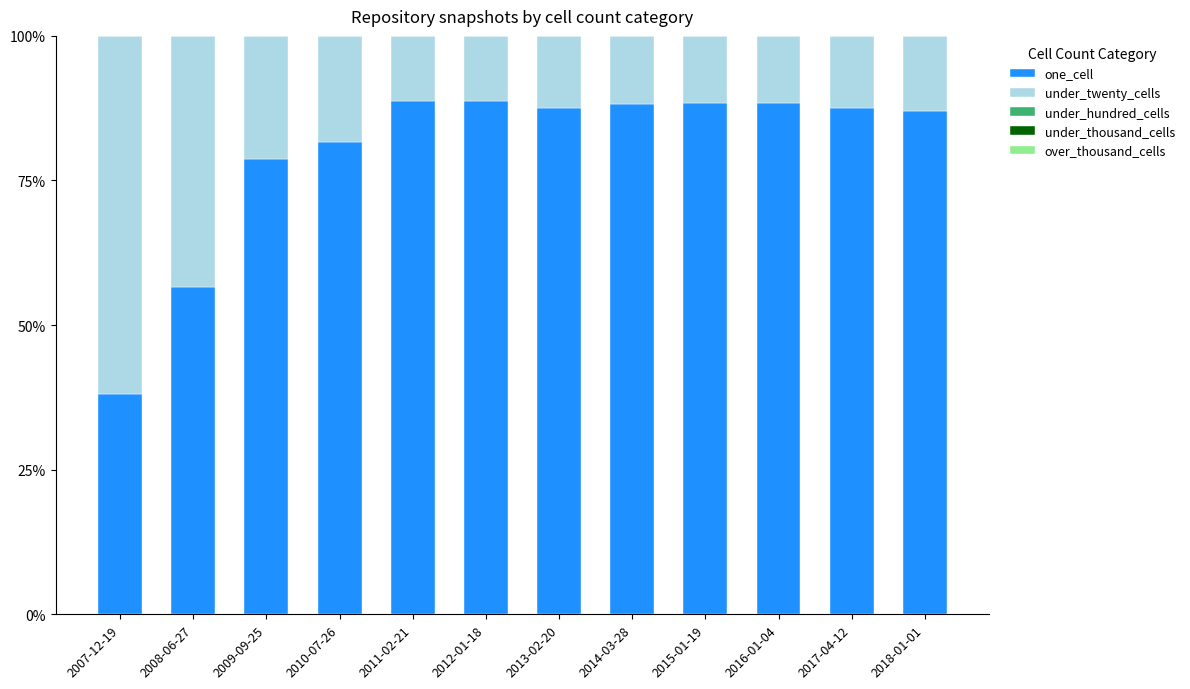

What is the difference between the maximum and minimum values in the one_cell series?

50.7